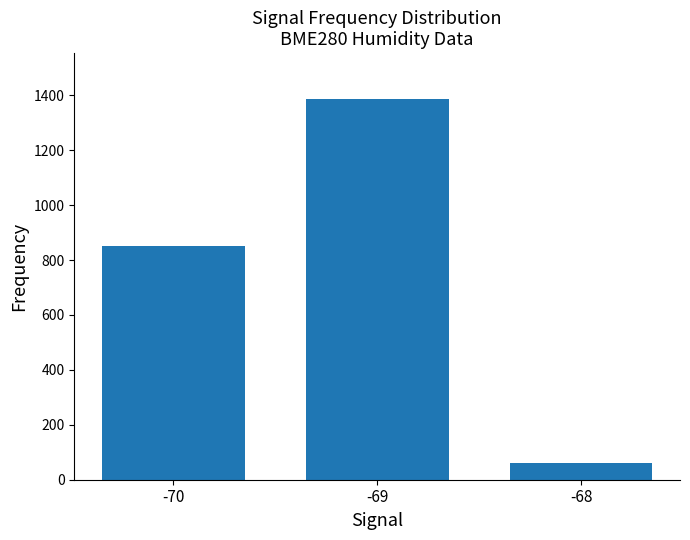

Does the chart contain stacked bars?

No